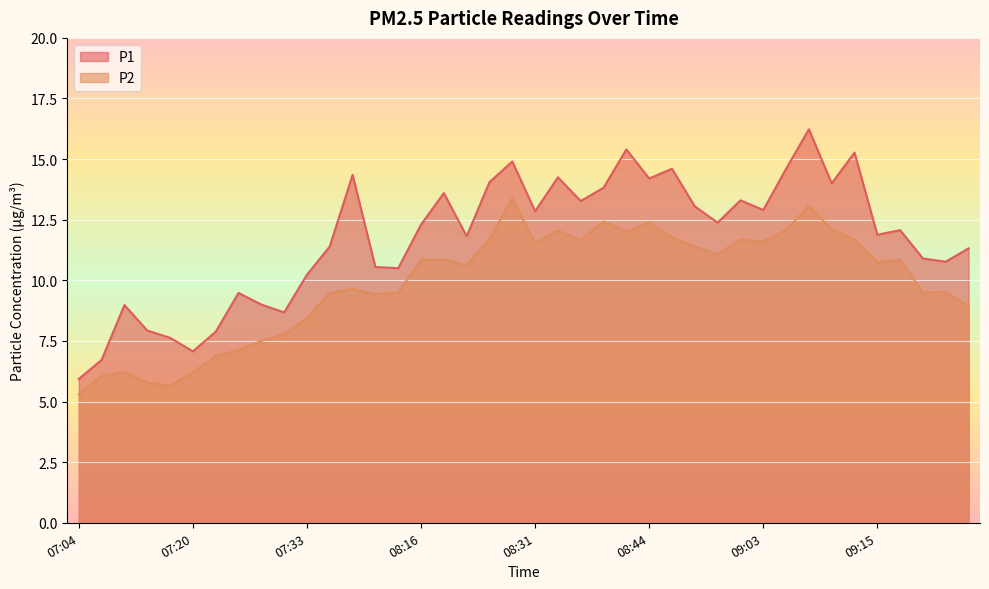

At which label is P1 closest to 11?

09:20